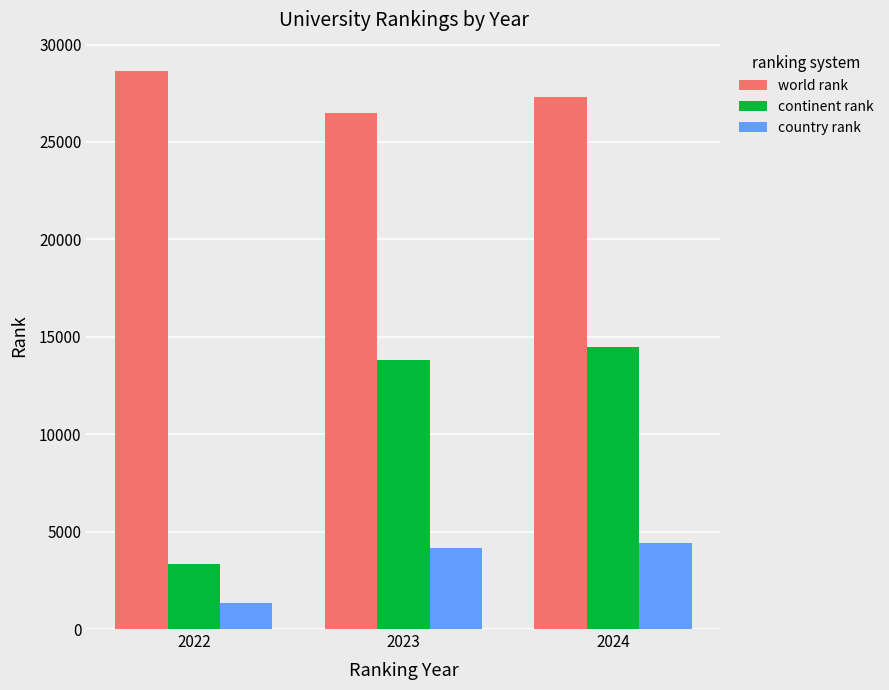

Reading left to right, list all the values displayed in this chart.

world rank: 28665	26506	27334
continent rank: 3321	13810	14481
country rank: 1357	4137	4422